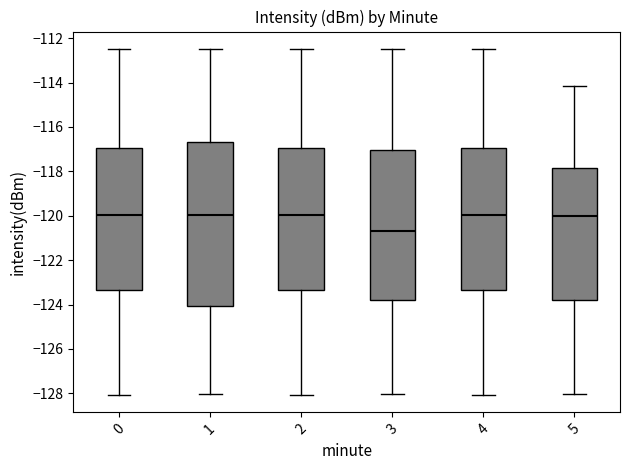

Which box has the lowest median line?

3